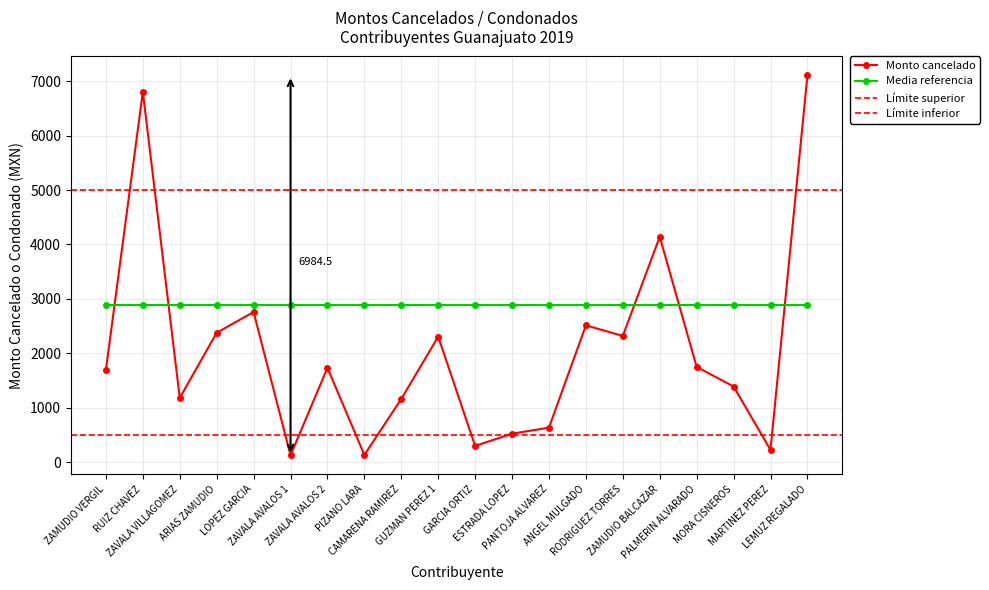

Rank the categories by value from highest to lowest.

LEMUZ REGALADO, RUIZ CHAVEZ, ZAMUDIO BALCAZAR, LOPEZ GARCIA, ANGEL MULGADO, ARIAS ZAMUDIO, RODRIGUEZ TORRES, GUZMAN PEREZ 1, PALMERIN ALVARADO, ZAVALA AVALOS 2, ZAMUDIO VERGIL, MORA CISNEROS, ZAVALA VILLAGOMEZ, CAMARENA RAMIREZ, PANTOJA ALVAREZ, ESTRADA LOPEZ, GARCIA ORTIZ, MARTINEZ PEREZ, PIZANO LARA, ZAVALA AVALOS 1